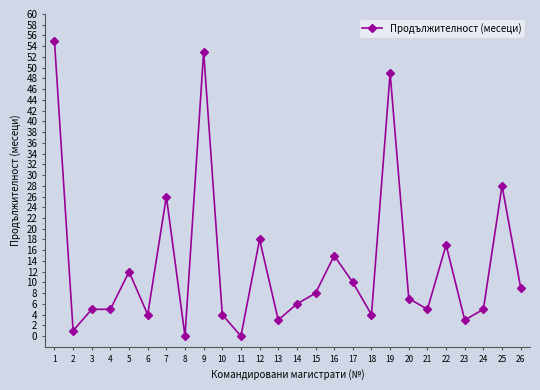

What is the value of the 14th point from the left?

6